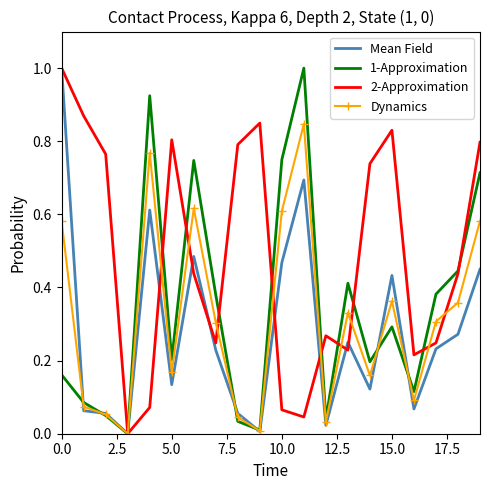

Rank the series by their average value, from lowest to highest.

Mean Field, Dynamics, 1-Approximation, 2-Approximation